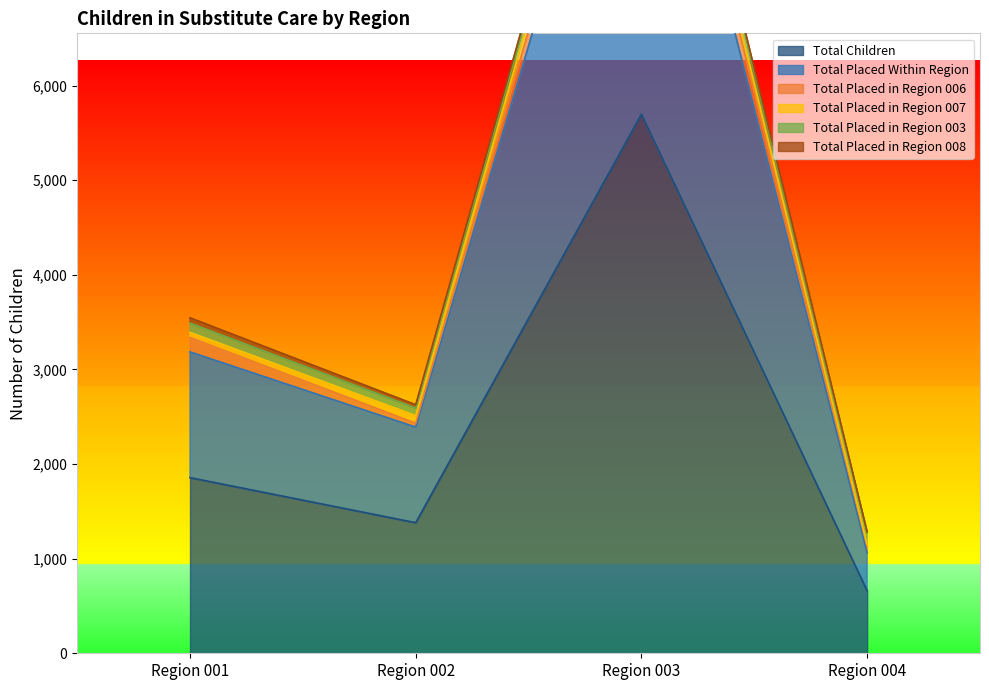

What is the average value of the Total Placed in Region 006 series?

138